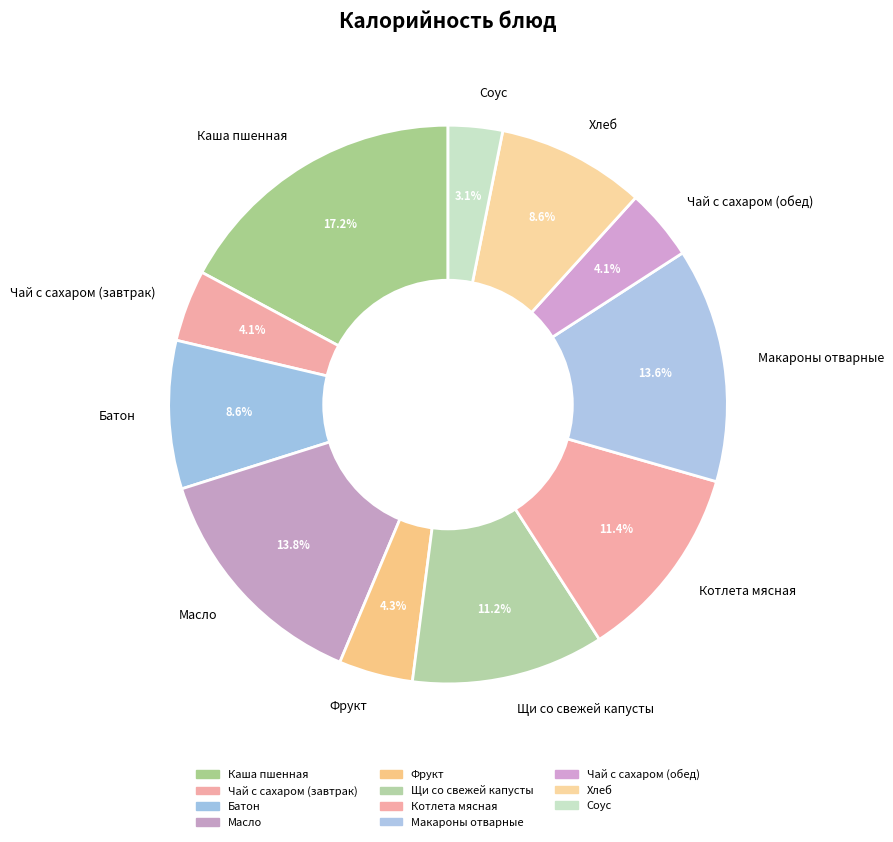

To the nearest percent, what percentage of the pie is Чай с сахаром (обед)?

4%